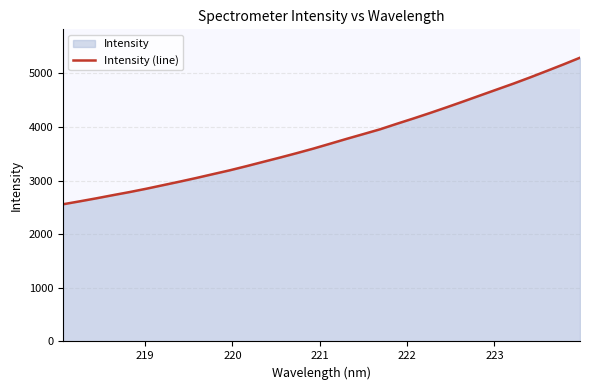

What is the difference between the maximum and minimum values?

2733.7